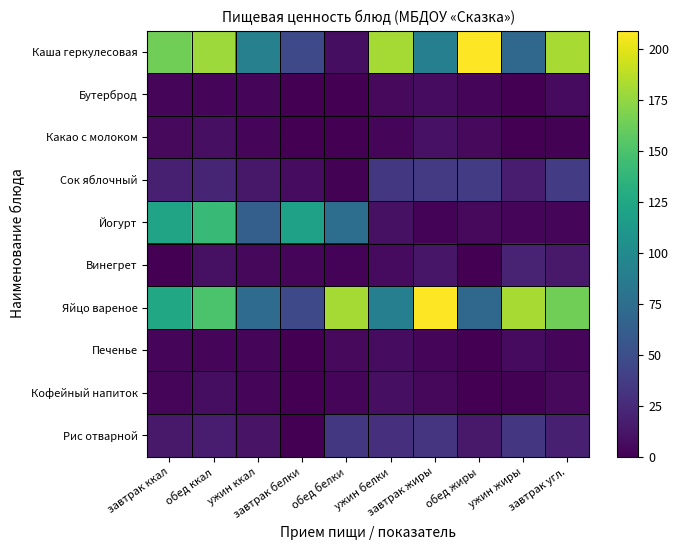

What is the greatest value displayed?

209.0